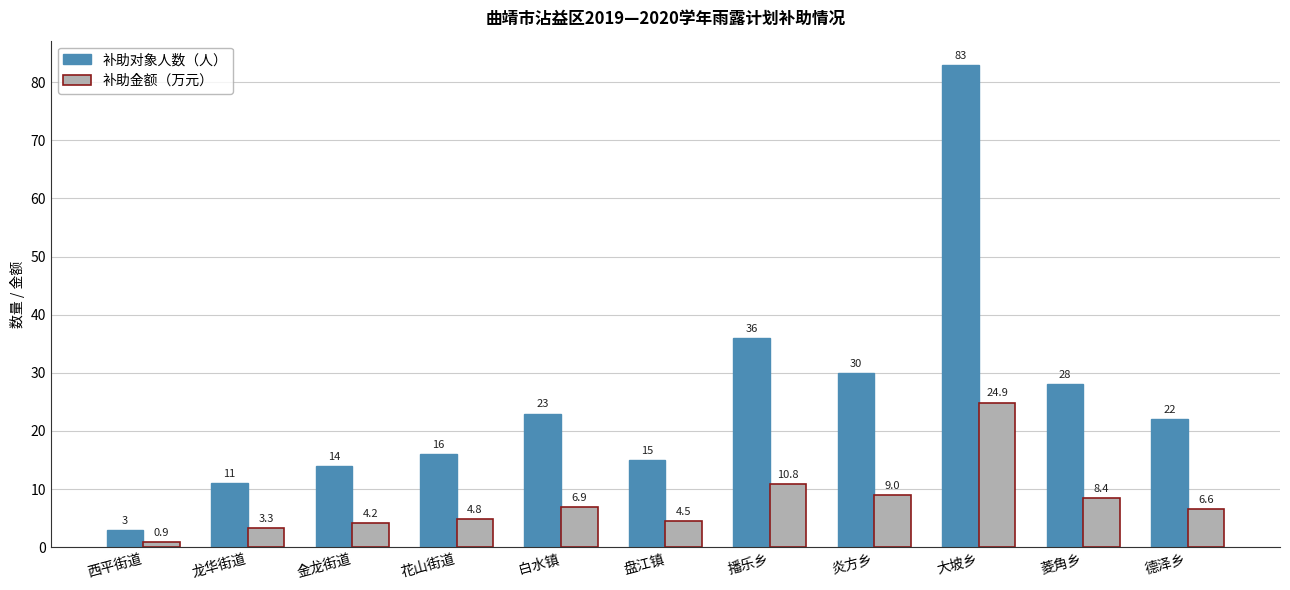

What is the value of the 补助金额（万元） bar at the 5th from the left?

6.9